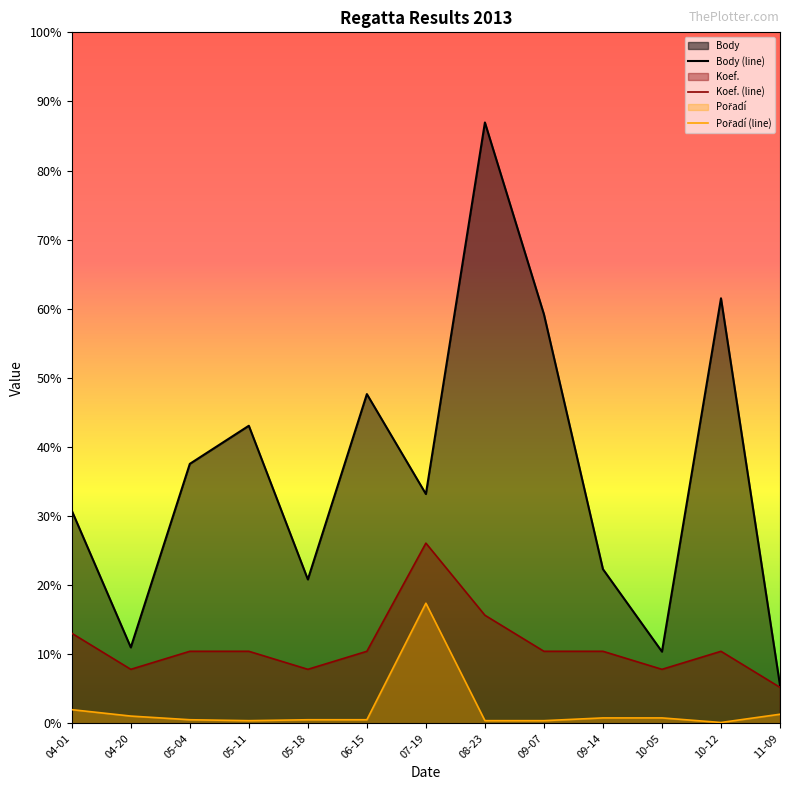

Does the chart display data point markers on the line(s)?

No